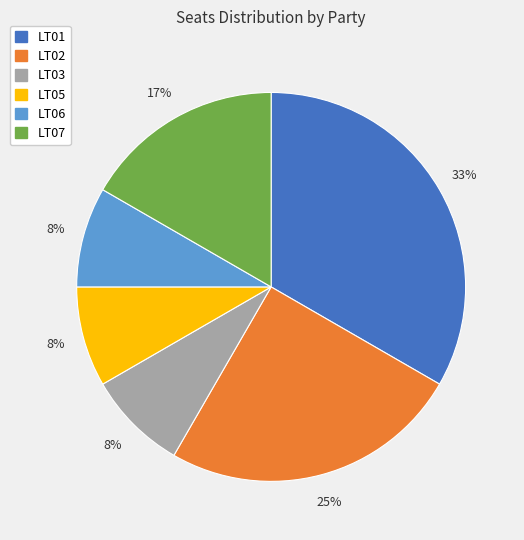

To the nearest percent, what is the average slice percentage?

17%